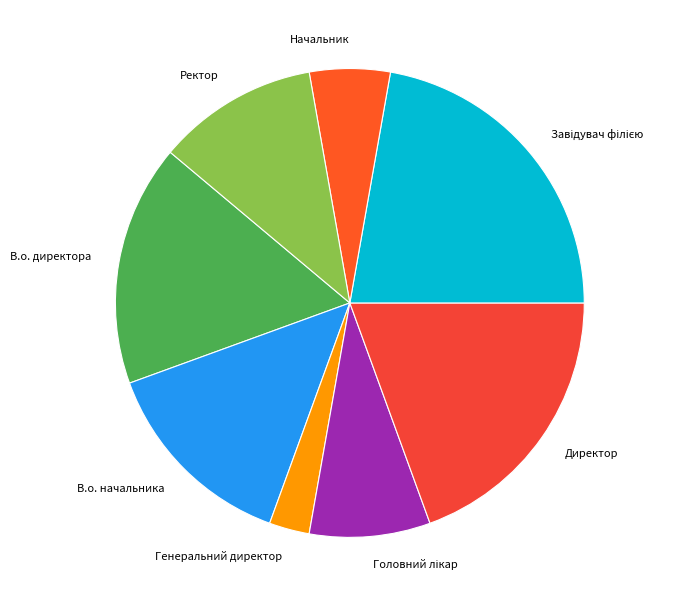

What is the ratio of the value at Ректор to the value at Генеральний директор?

4.0